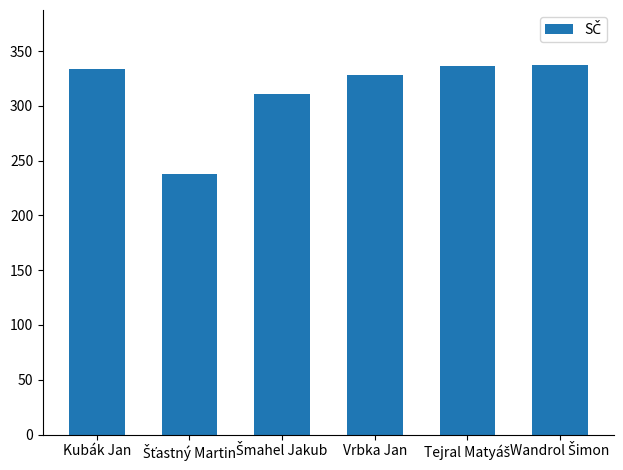

How many data points are less than 334?

3